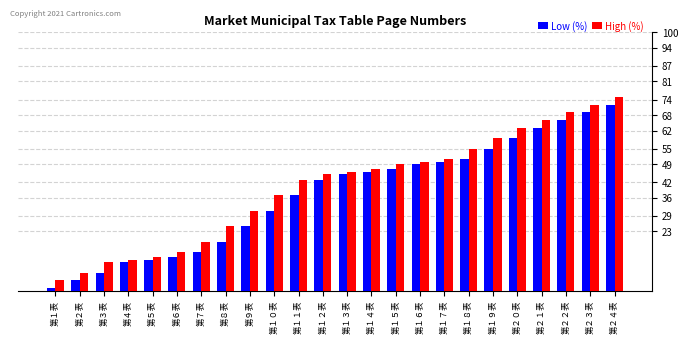

What is the sum of all High (%) values?

964